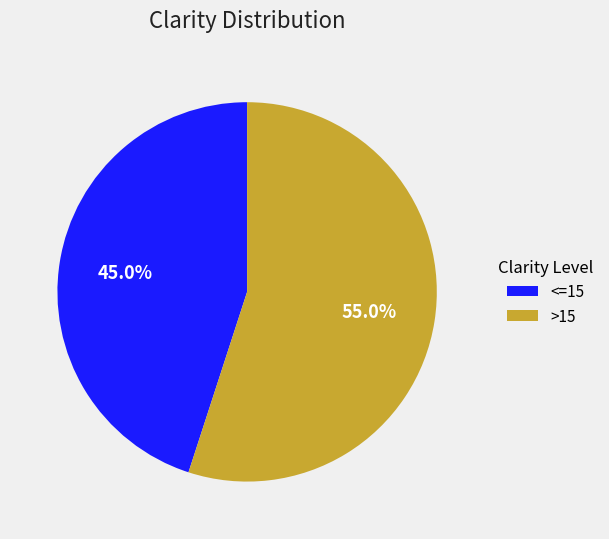

Does any single category account for the majority?

Yes